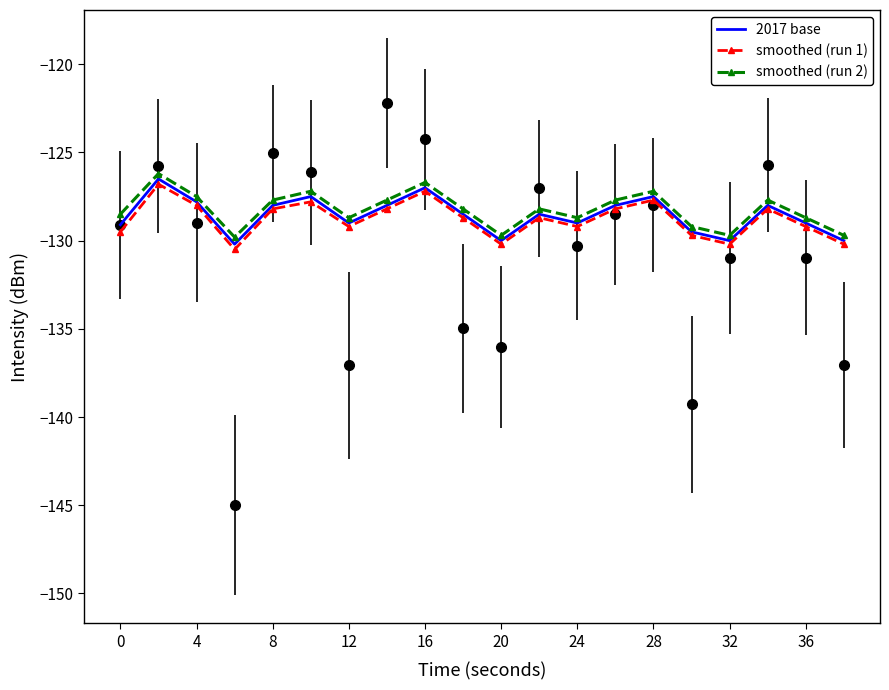

How many lines are shown in the chart?

3